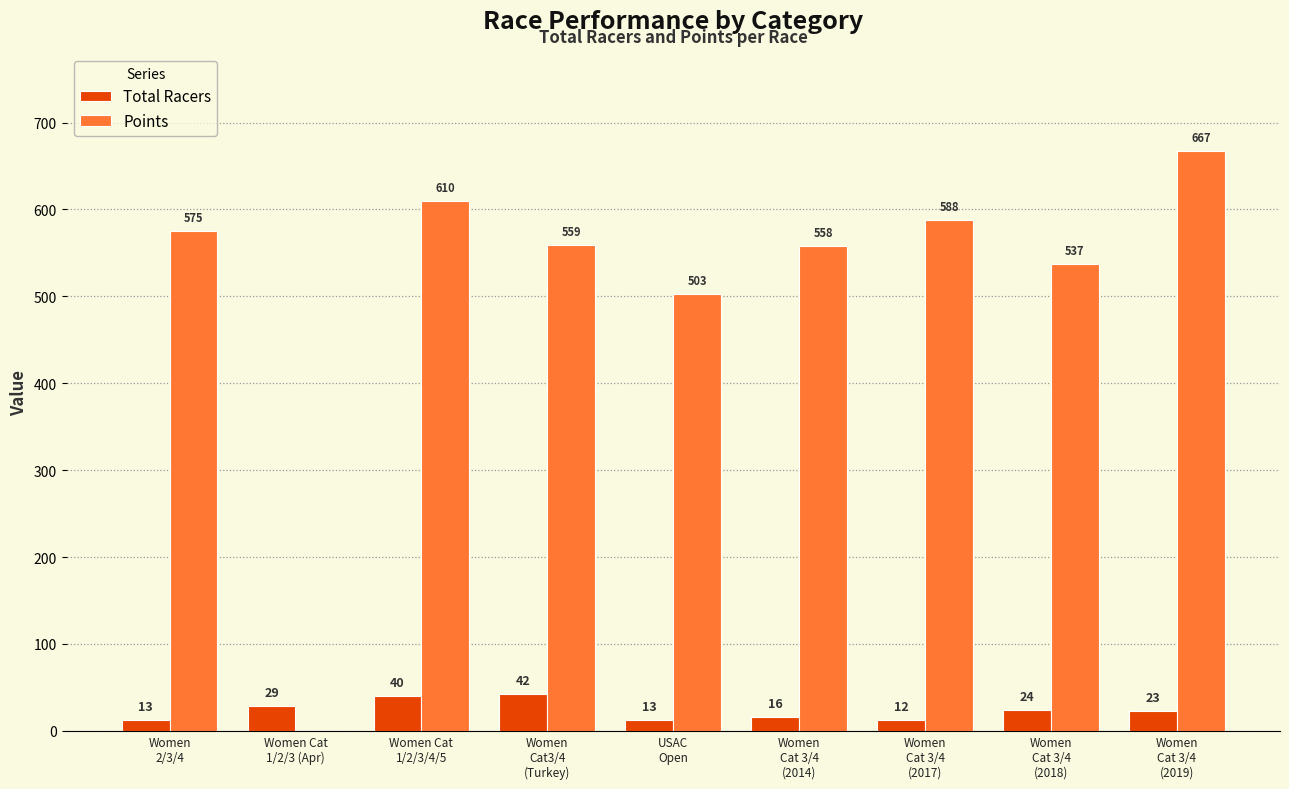

What is the highest value of the Points series?

666.8